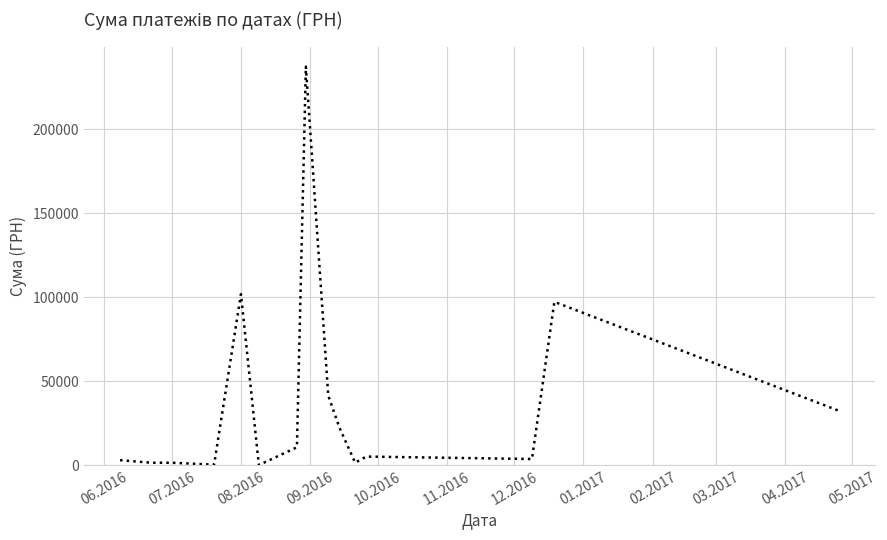

What is the difference between the maximum and minimum values?

237235.5